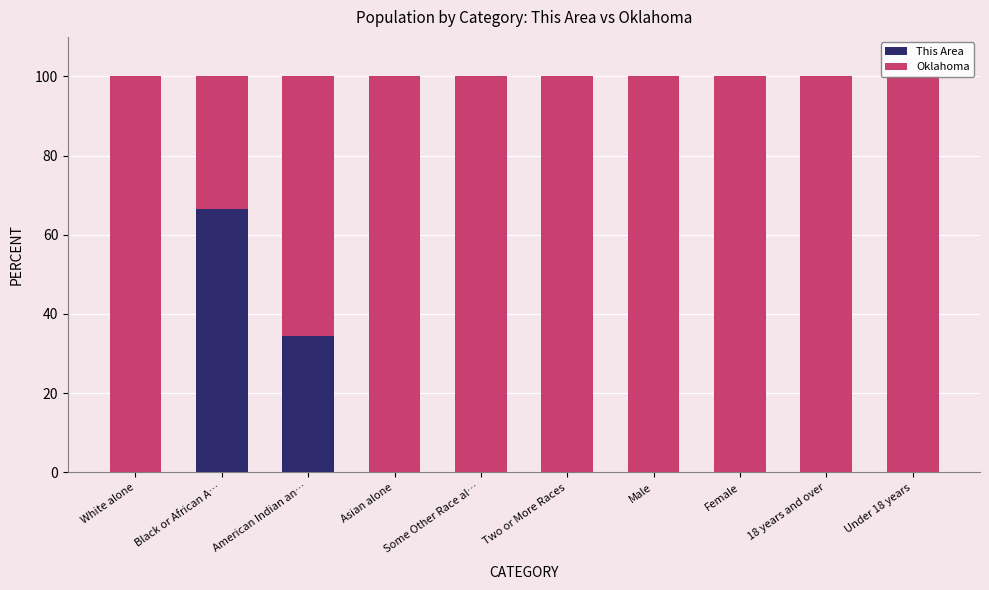

How many series are shown in this chart?

2